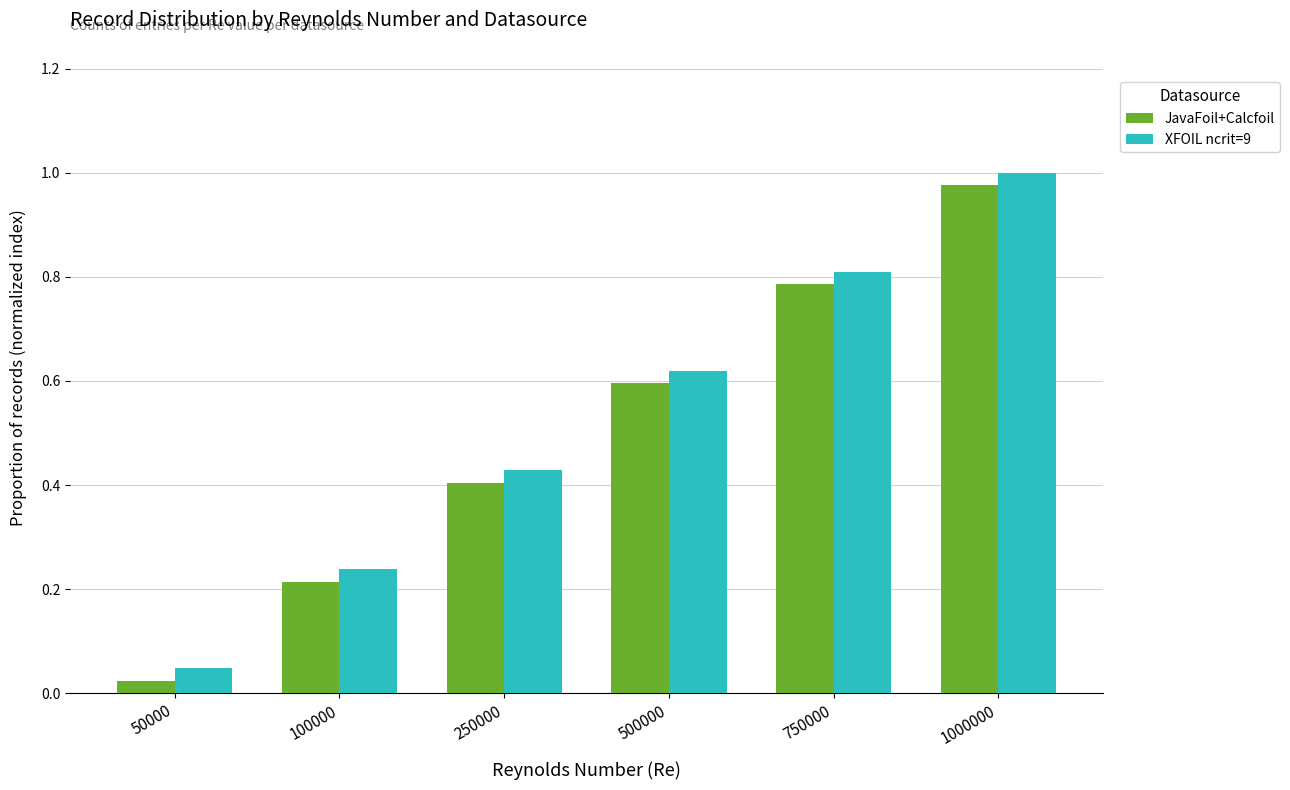

Which label corresponds to the largest value in the chart?

1000000